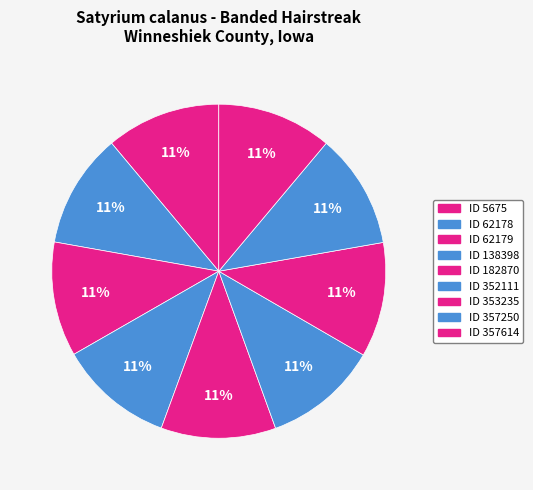

How many slices are in this pie chart?

9